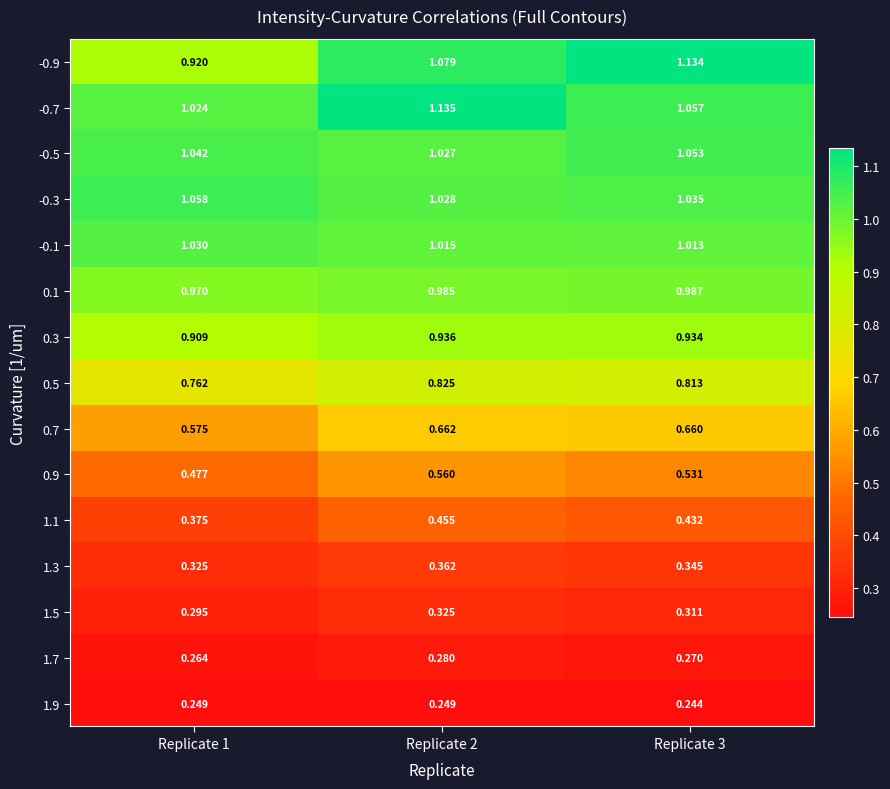

Is the value of -0.7 at Replicate 2 greater than the value of -0.5 at Replicate 2?

Yes